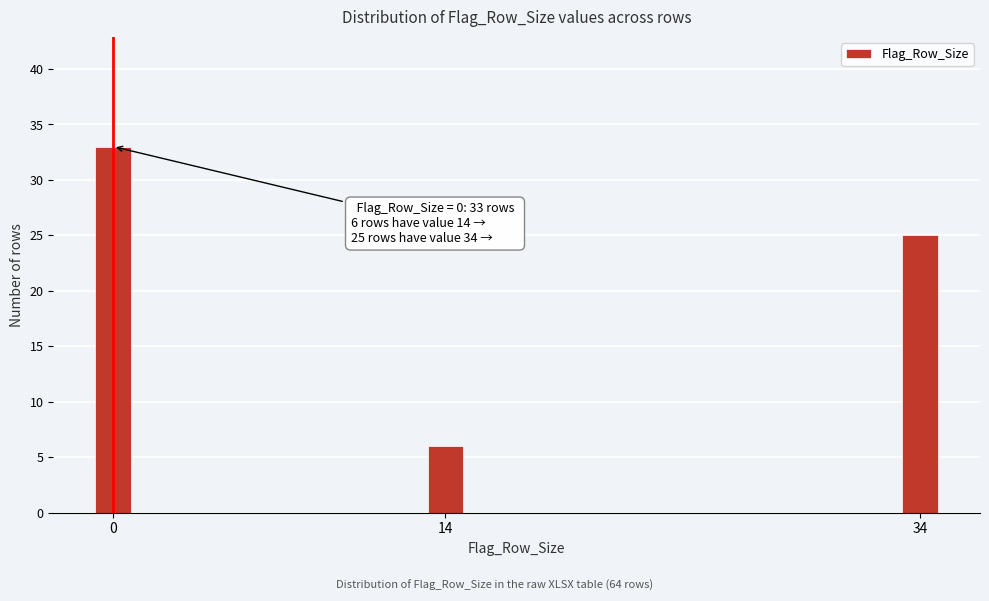

Reading left to right, list all the values displayed in this chart.

33	6	25